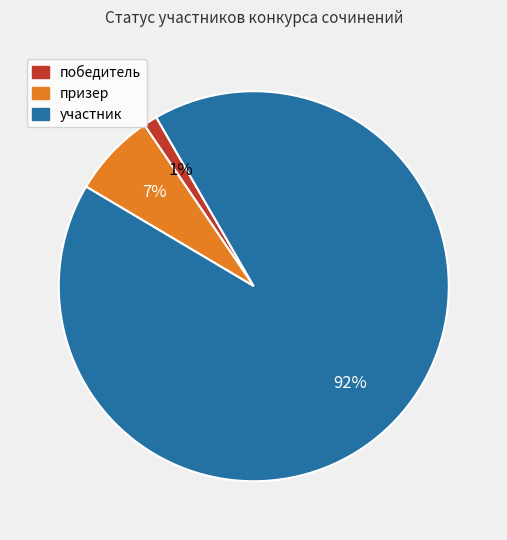

Count the number of slices in the pie.

3